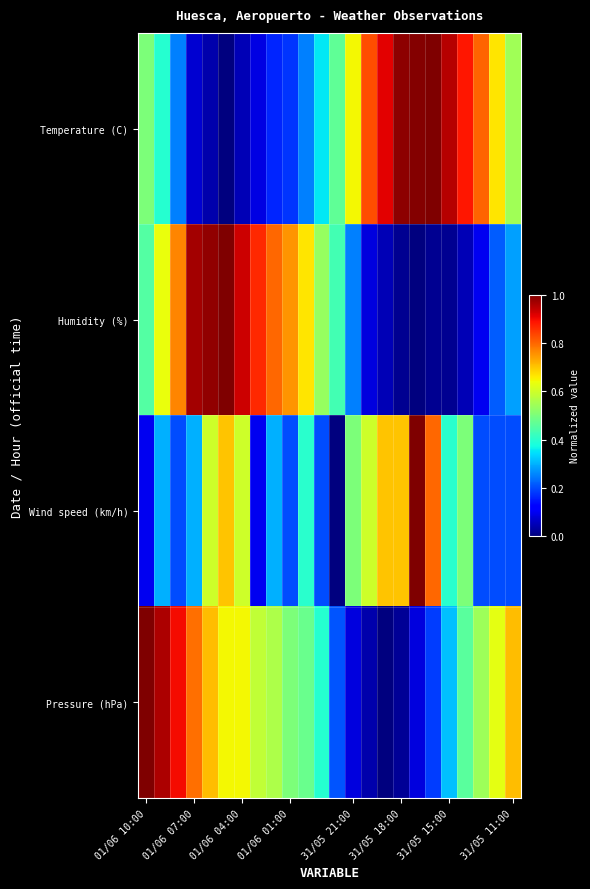

Rank the series by their maximum value, from highest to lowest.

Temperature (C), Humidity (%), Wind speed (km/h), Pressure (hPa)